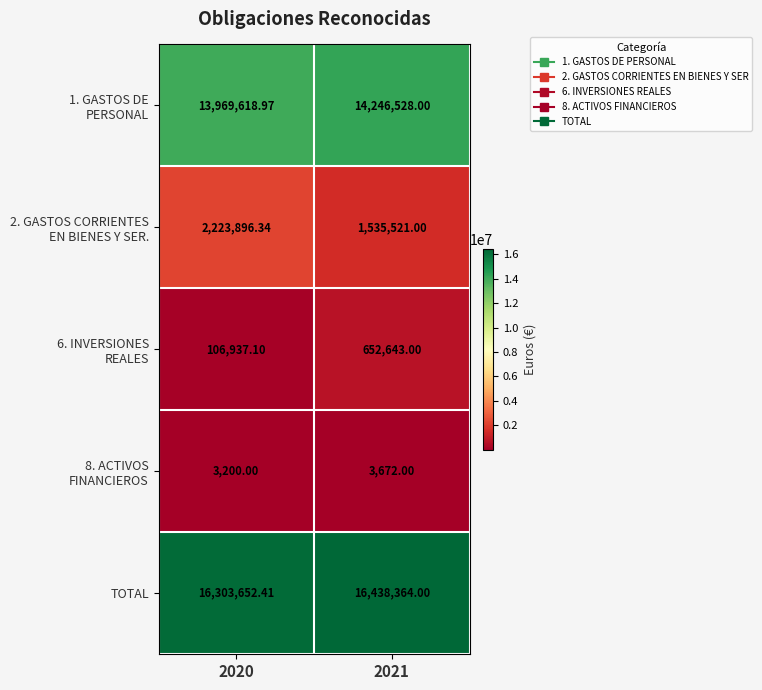

What is the maximum value shown in the chart?

16438364.0